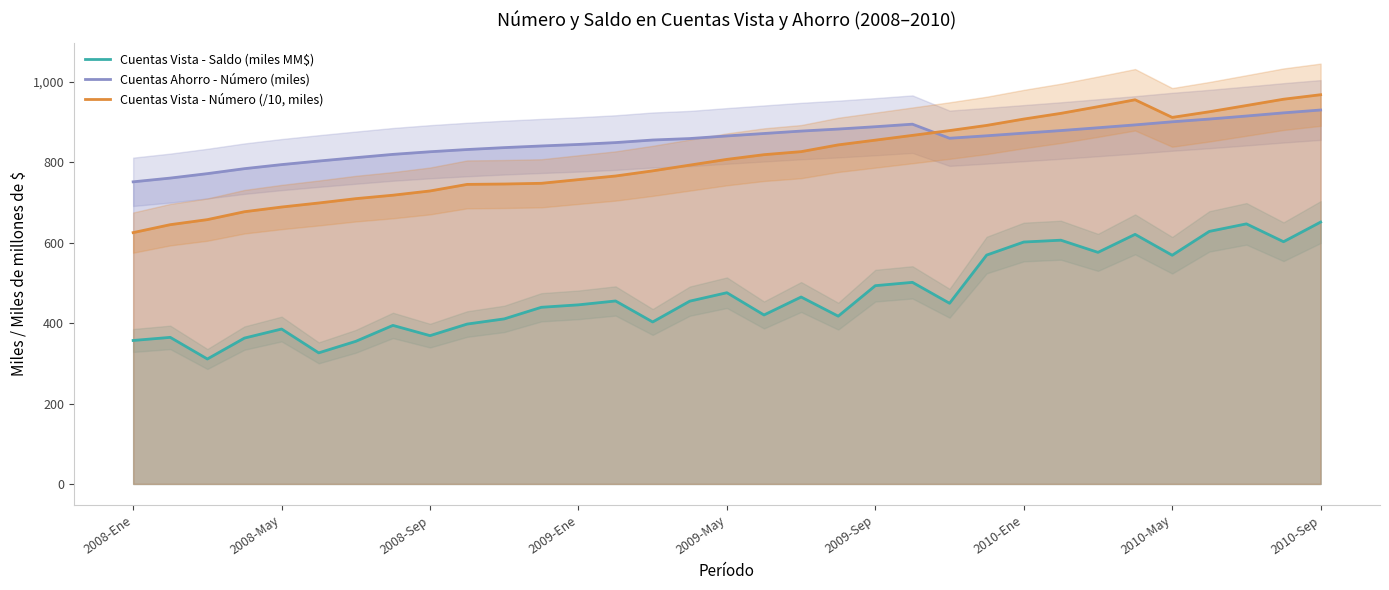

Rank the series by their maximum value, from highest to lowest.

Cuentas Vista - Número (/10, miles), Cuentas Ahorro - Número (miles), Cuentas Vista - Saldo (miles MM$)